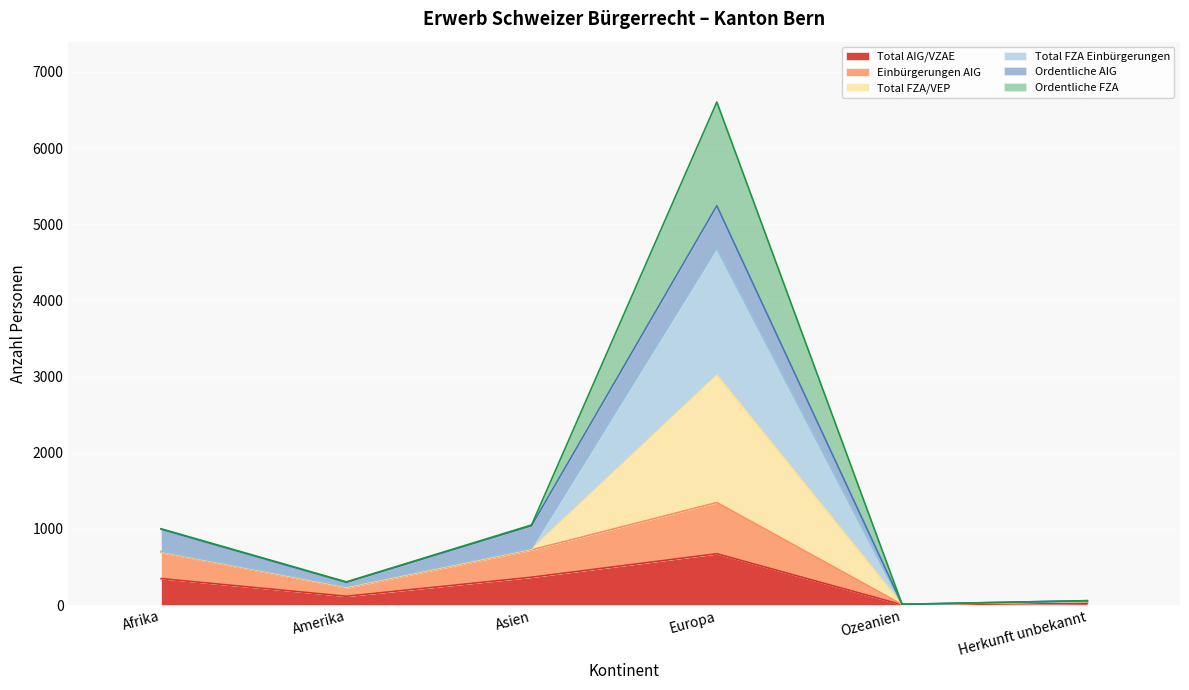

In Total FZA Einbürgerungen, how many points are lower than both neighbors (excluding endpoints)?

2